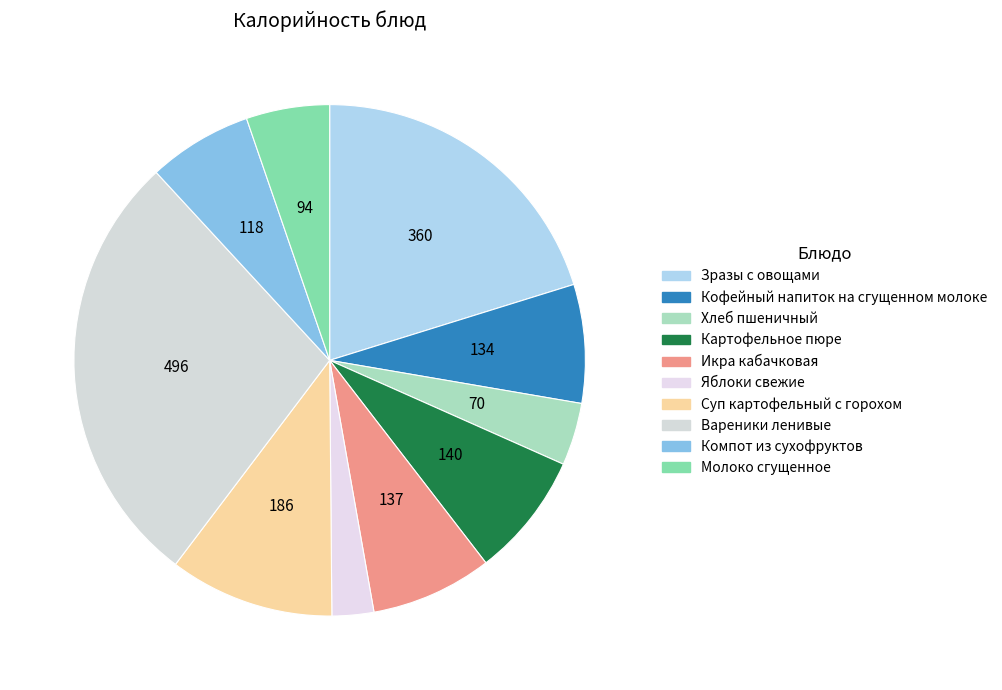

The Суп картофельный с горохом slice represents 10% of the pie. True or false?

True